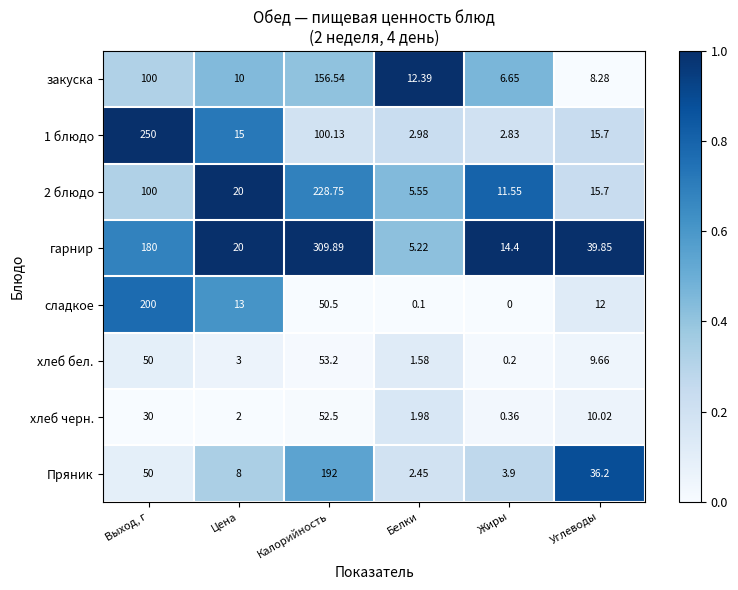

Which series has the widest spread of values?

гарнир